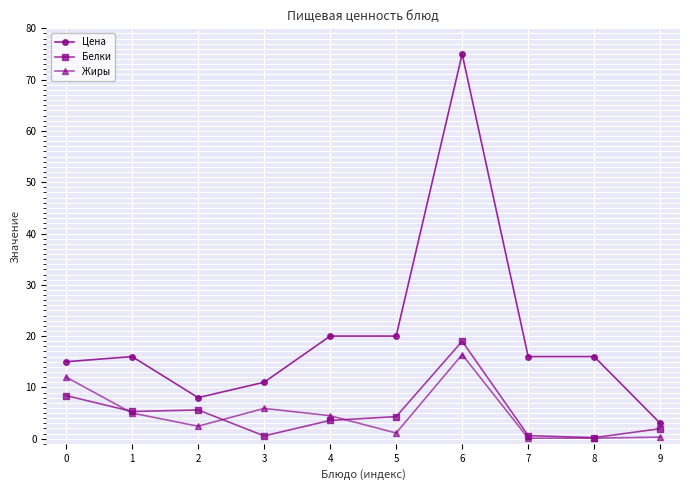

Read the Жиры value at 0.

12.0